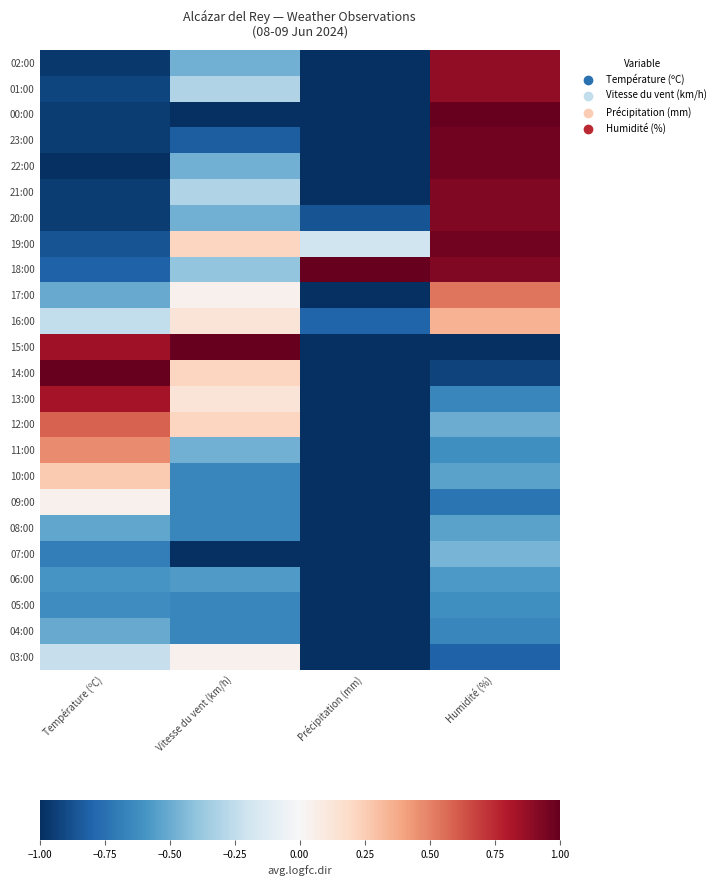

What is the minimum value shown in the chart?

-1.0